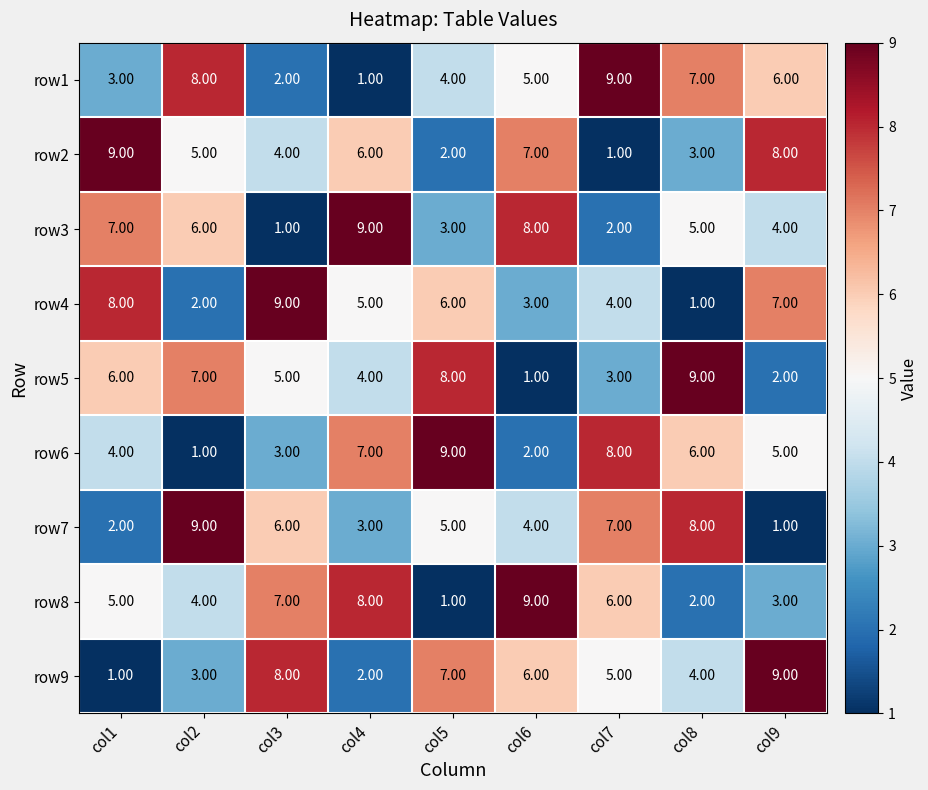

What is the total value across all series at col7?

45